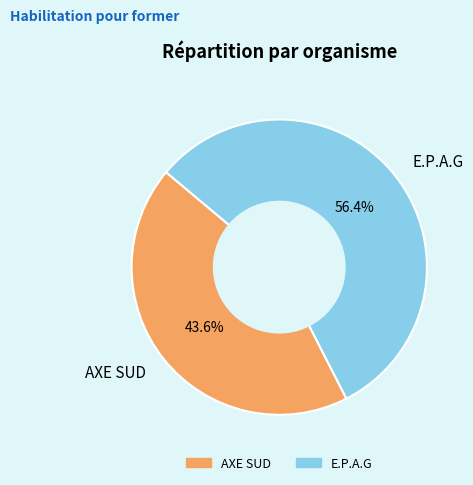

To the nearest percent, what portion does E.P.A.G represent?

56%